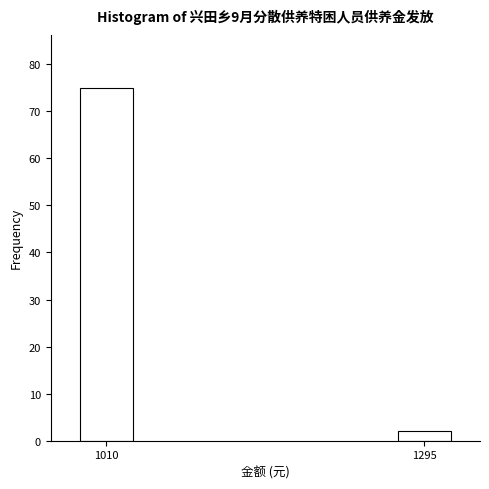

Reading left to right, transcribe all the data shown in this chart.

1010=75	1295=2